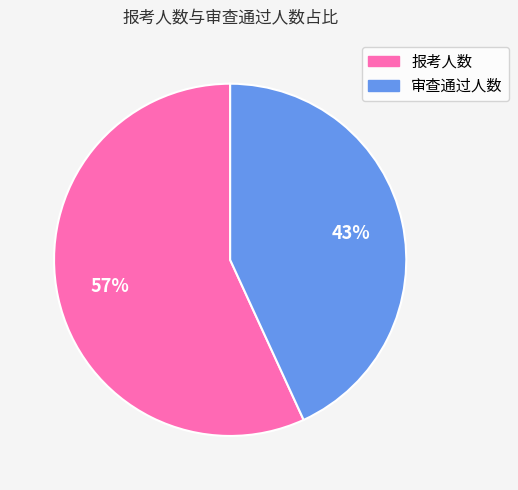

Which slice is the largest?

报考人数